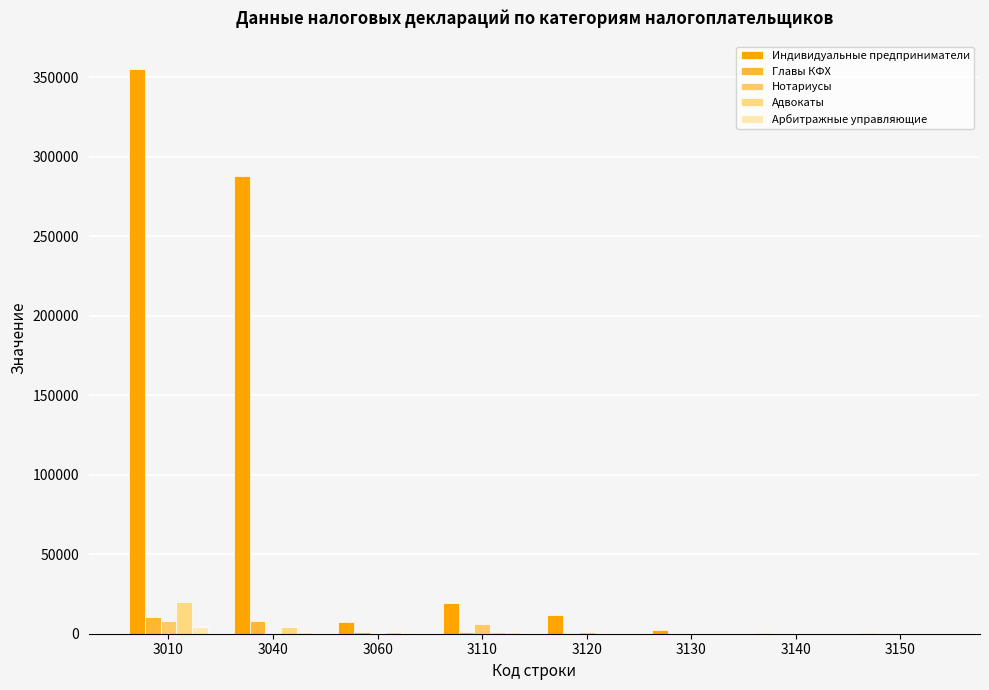

Which series has the largest total across all categories?

Индивидуальные предприниматели